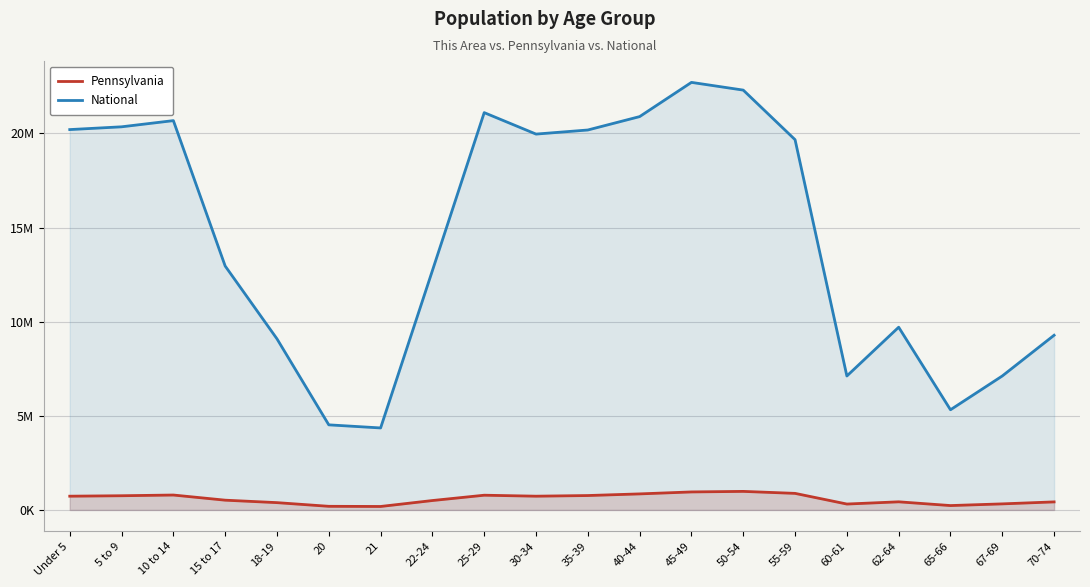

True or false: National and Pennsylvania cross at least once.

False